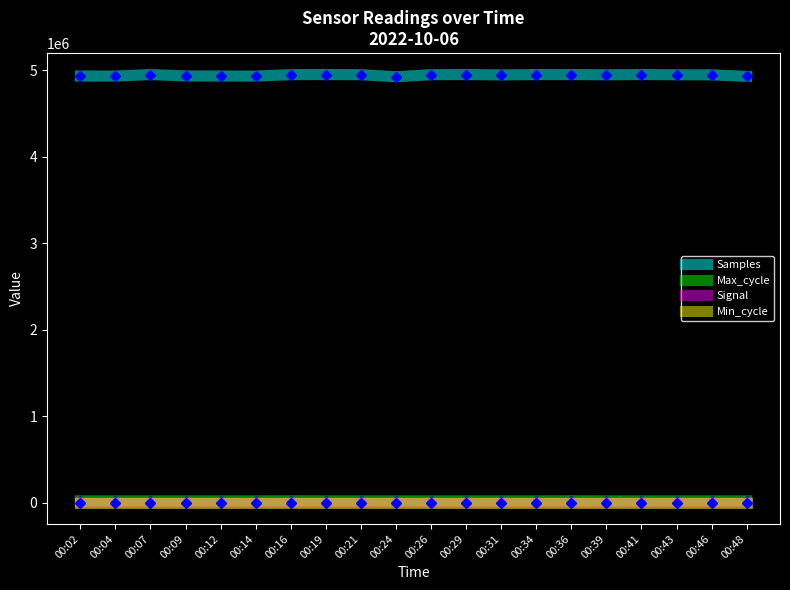

What is the greatest value displayed?

4950784